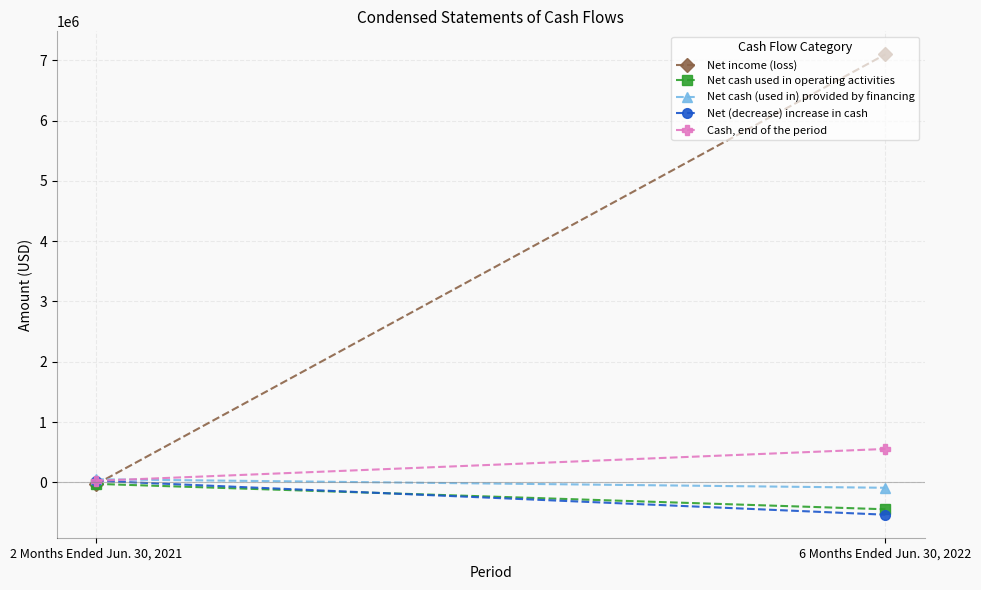

True or false: Cash, end of the period has a value of 25597 at 2 Months Ended Jun. 30, 2021.

True